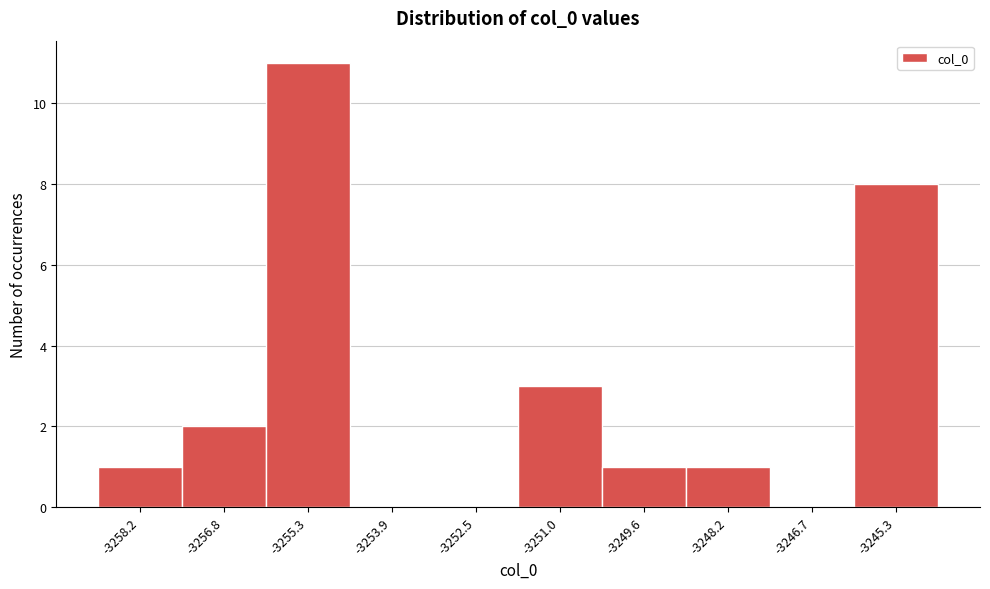

How tall is the bar that spans -3251.8 to -3250.4 on the x-axis? Neither the bar edges nor the heights are printed on the chart, so give them approximately, as read against the axes.

3